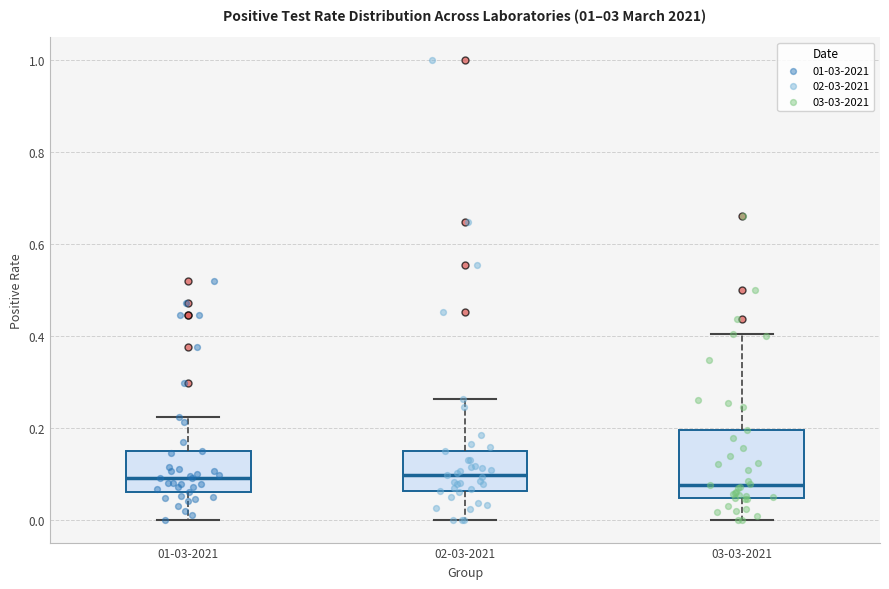

Reading left to right, transcribe this box plot: for each box, give where its median line is, the range the box spans, and where its two whiskers end, as read against the y-axis. The values are not printed on the chart, so give them approximately, as read against the axis.

01-03-2021: median 0.10, box 0.06 to 0.16, whiskers 0.00 to 0.22
02-03-2021: median 0.10, box 0.06 to 0.16, whiskers 0.00 to 0.26
03-03-2021: median 0.08, box 0.04 to 0.20, whiskers 0.00 to 0.40